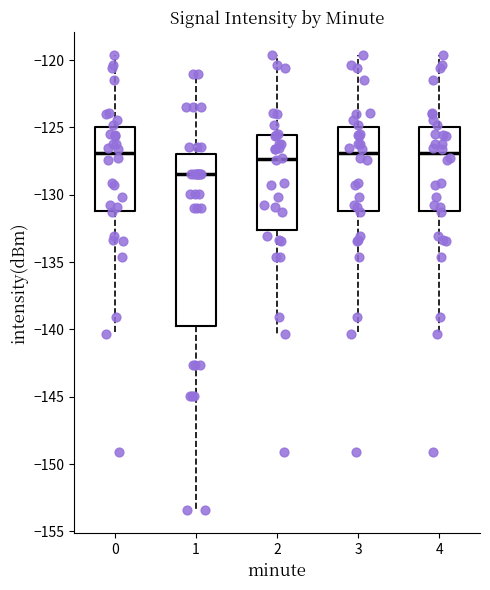

Reading left to right, read every box against the y-axis: the position of its median line, the range the box covers, and the ends of its whiskers. The values are not printed on the chart, so give them approximately, as read against the axis.

0: median -127.0, box -131.0 to -125.0, whiskers -140.5 to -119.5
1: median -128.5, box -139.5 to -127.0, whiskers -153.5 to -121.0
2: median -127.5, box -132.5 to -125.5, whiskers -140.5 to -119.5
3: median -127.0, box -131.0 to -125.0, whiskers -140.5 to -119.5
4: median -127.0, box -131.0 to -125.0, whiskers -140.5 to -119.5